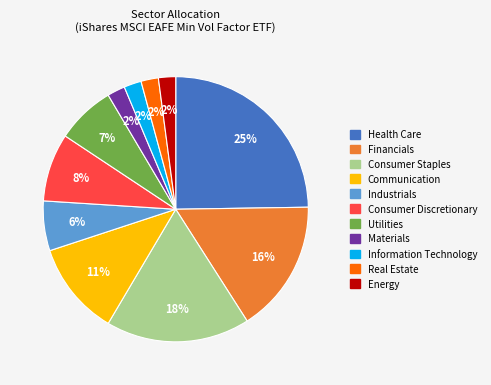

Do Financials and Communication together represent more than half of the pie?

No